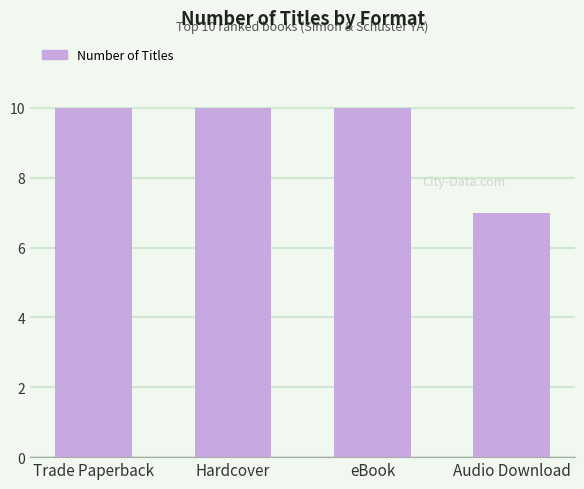

How many categories are shown in the chart?

4